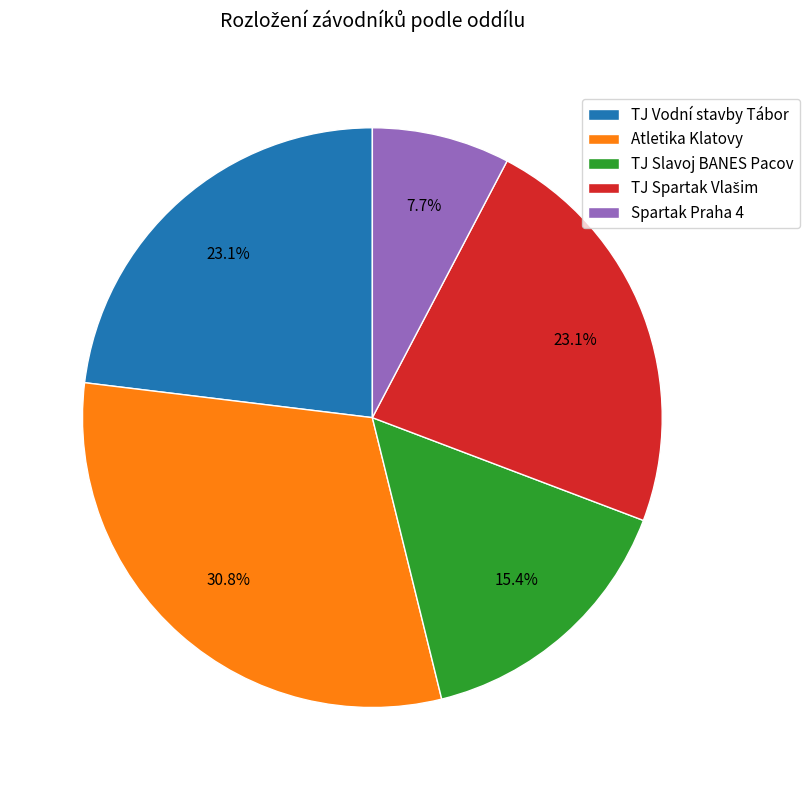

Which category has the smallest portion of the pie?

Spartak Praha 4